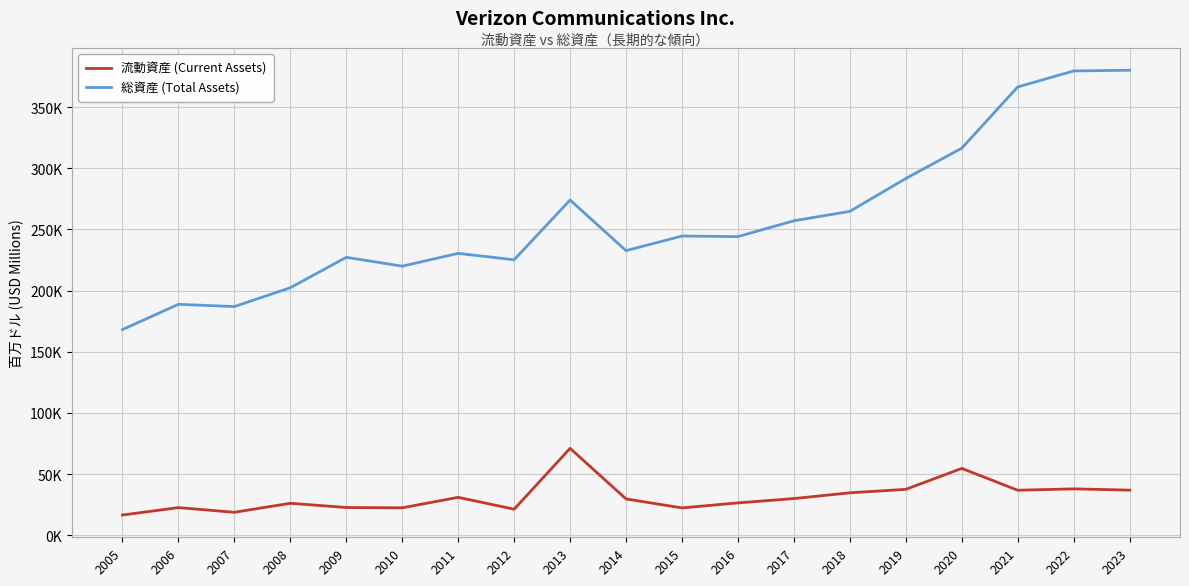

Rank the series at 2012 from lowest to highest value.

流動資産 (Current Assets), 総資産 (Total Assets)